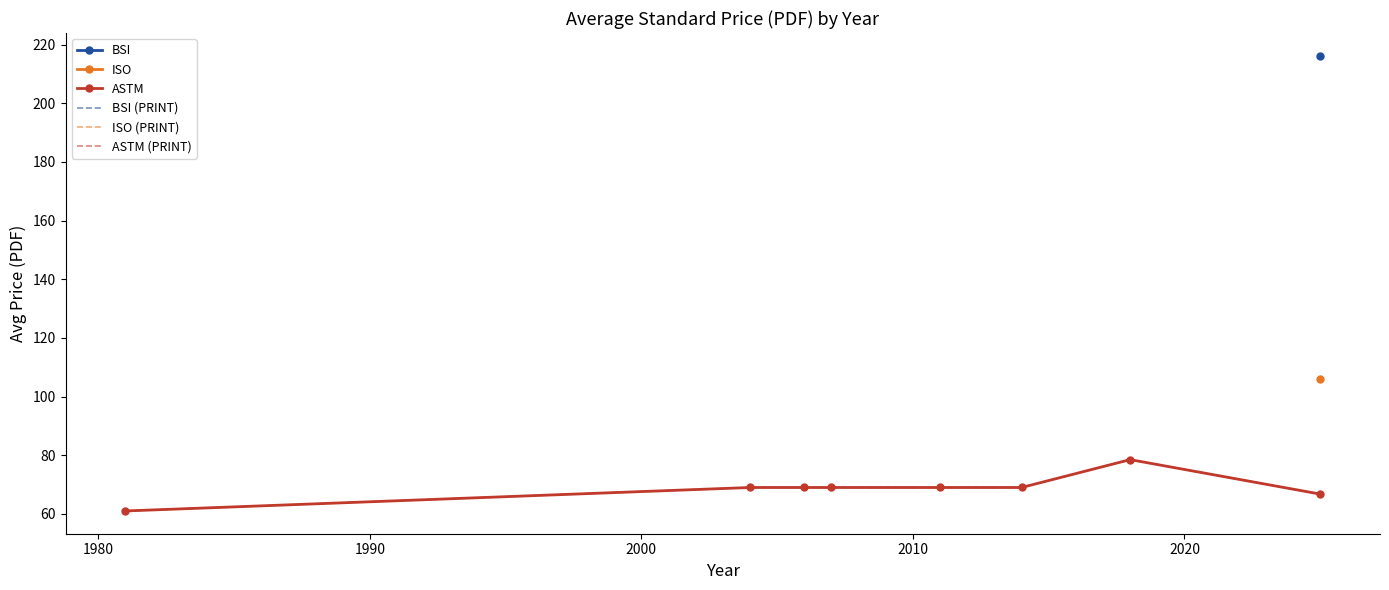

True or false: ASTM and ASTM (PRINT) cross at least once.

False